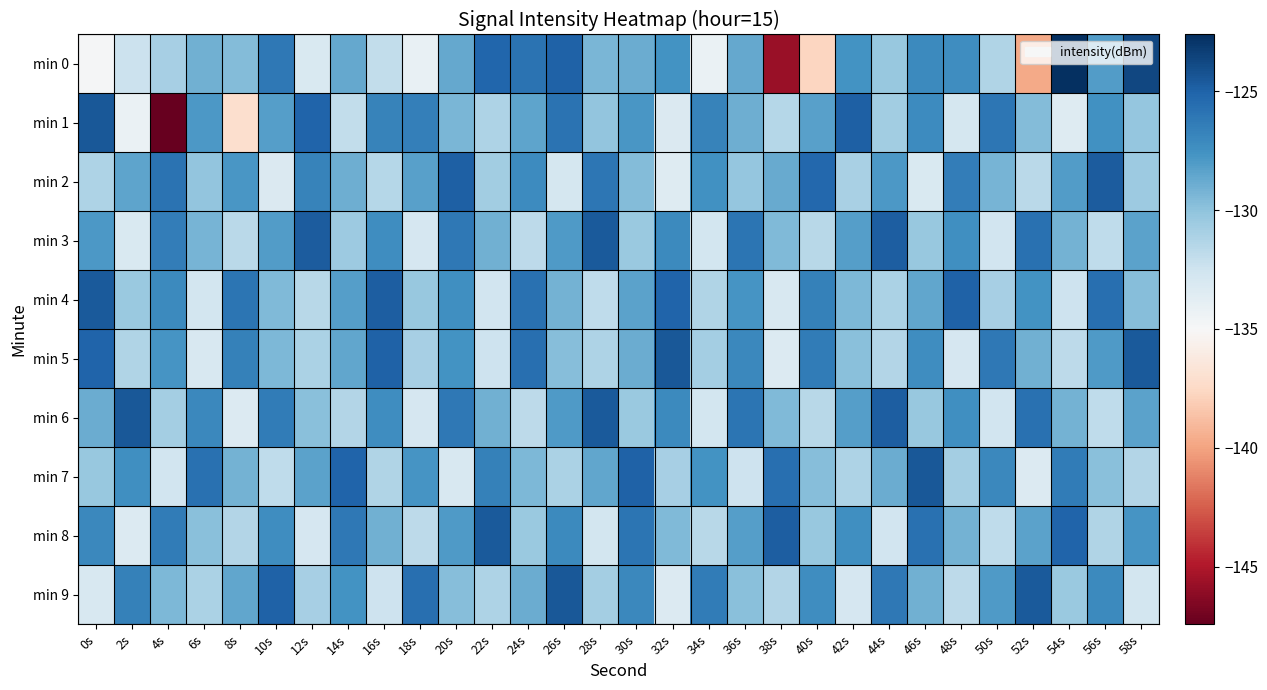

How many series are shown in this chart?

10